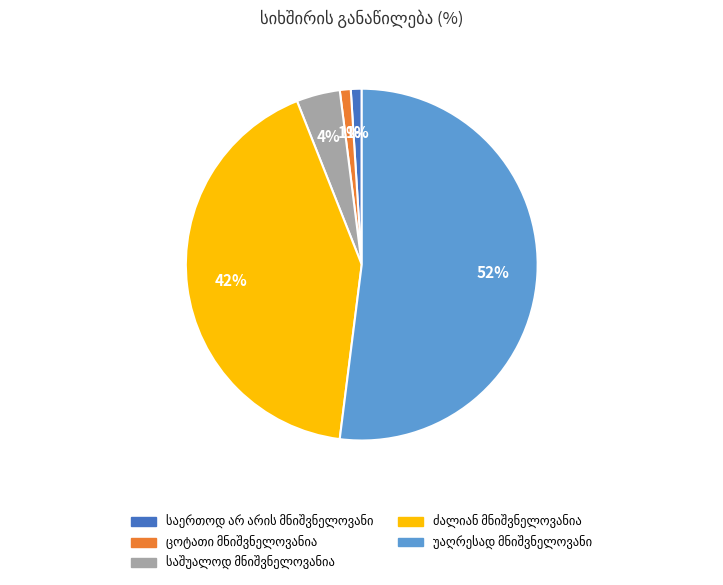

Does any single category account for the majority?

Yes